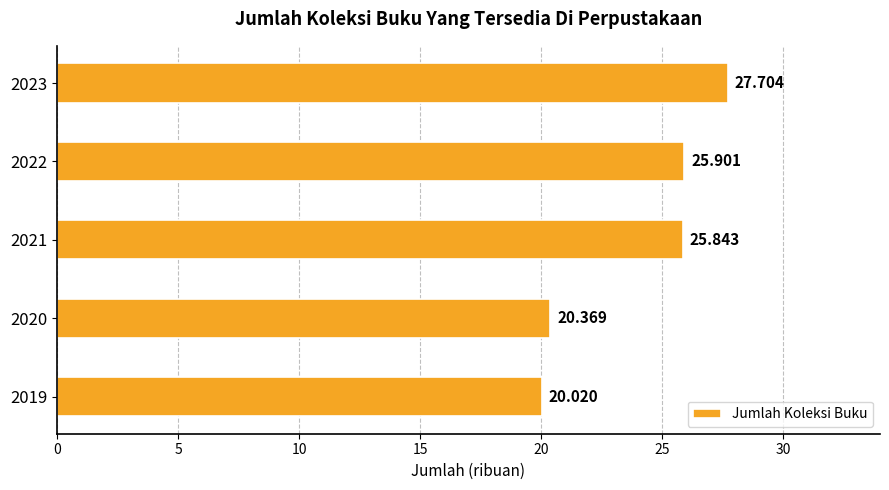

List the labels in order of value, smallest first.

2019, 2020, 2021, 2022, 2023